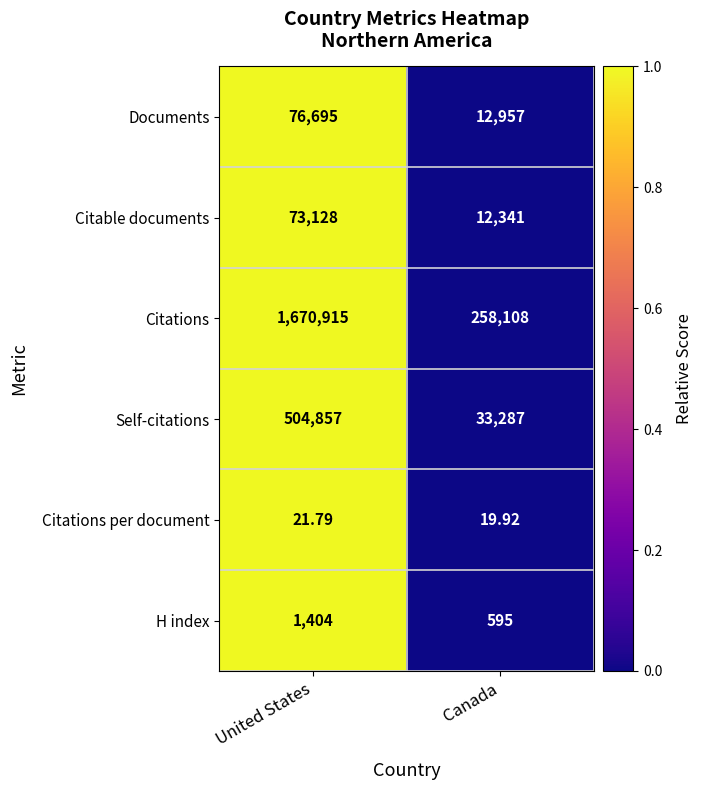

Which series has the largest range (max minus min)?

Citations